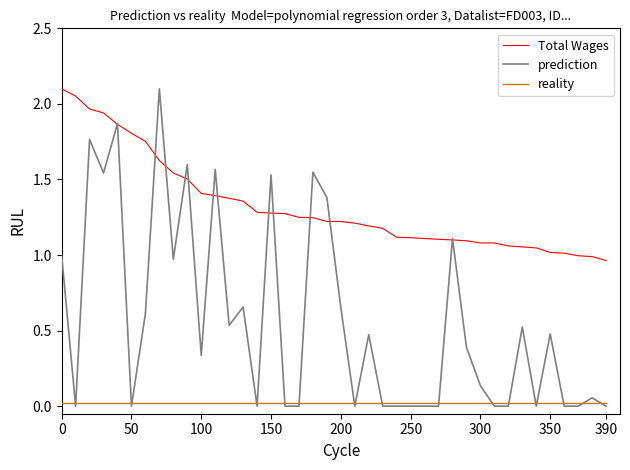

What is the average value of the prediction series?

0.6